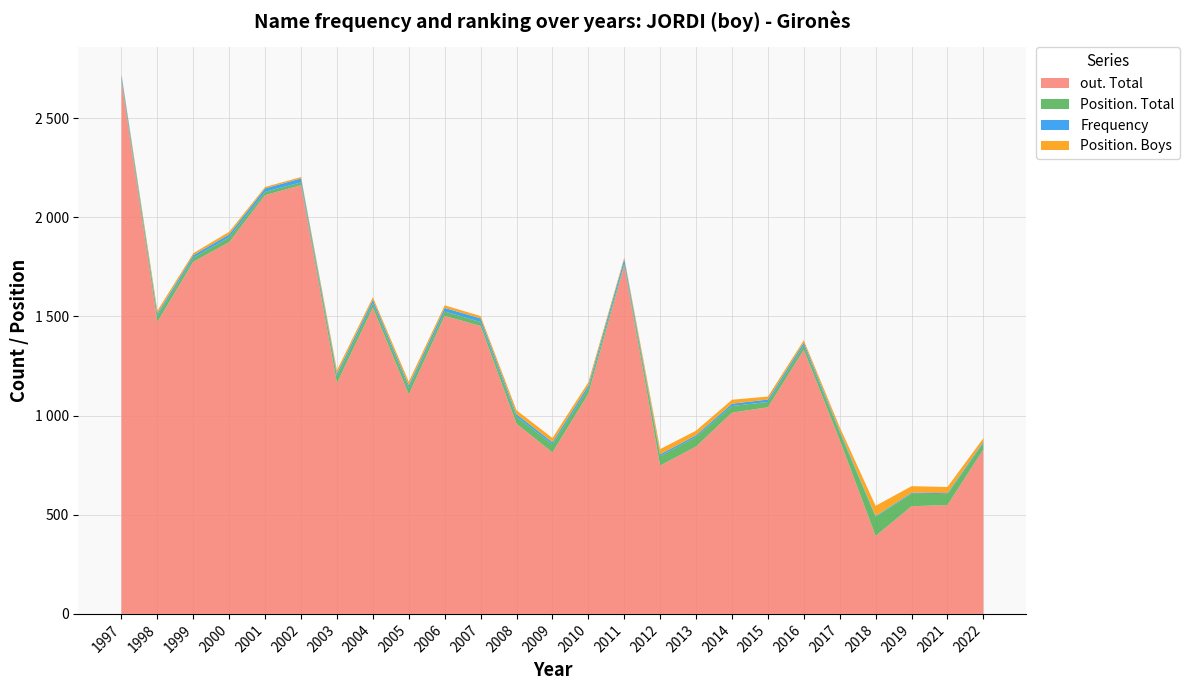

Reading right to left, list all the values displayed in this chart.

out. Total: 829	549	543	393	877	1332	1042	1015	844	748	1756	1110	814	959	1452	1503	1107	1545	1164	2162	2112	1875	1776	1473	2685
Position. Total: 32	55	63	97	37	22	27	33	48	48	11	27	41	35	20	22	33	22	36	14	17	24	20	30	11
Frequency: 7	5	5	4	9	14	12	12	9	9	22	15	11	13	18	18	13	17	12	20	17	15	13	11	20
Position. Boys: 18	31	33	51	19	12	15	20	23	26	8	16	21	20	12	13	18	13	17	7	7	13	10	15	6